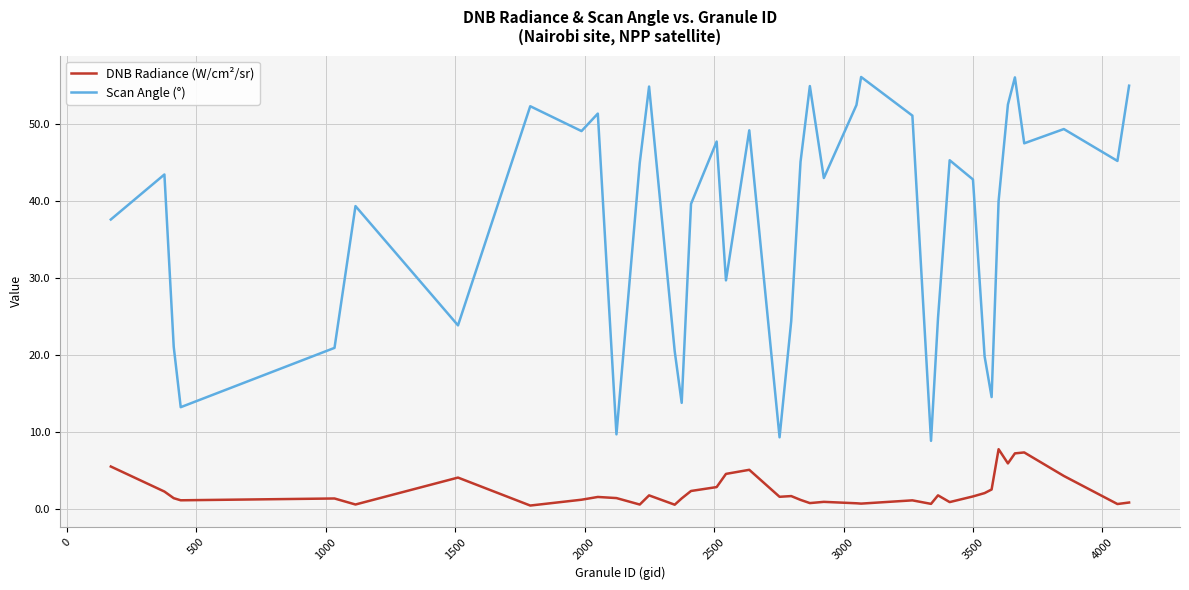

True or false: Scan Angle (°) and DNB Radiance (W/cm²/sr) cross at least once.

False